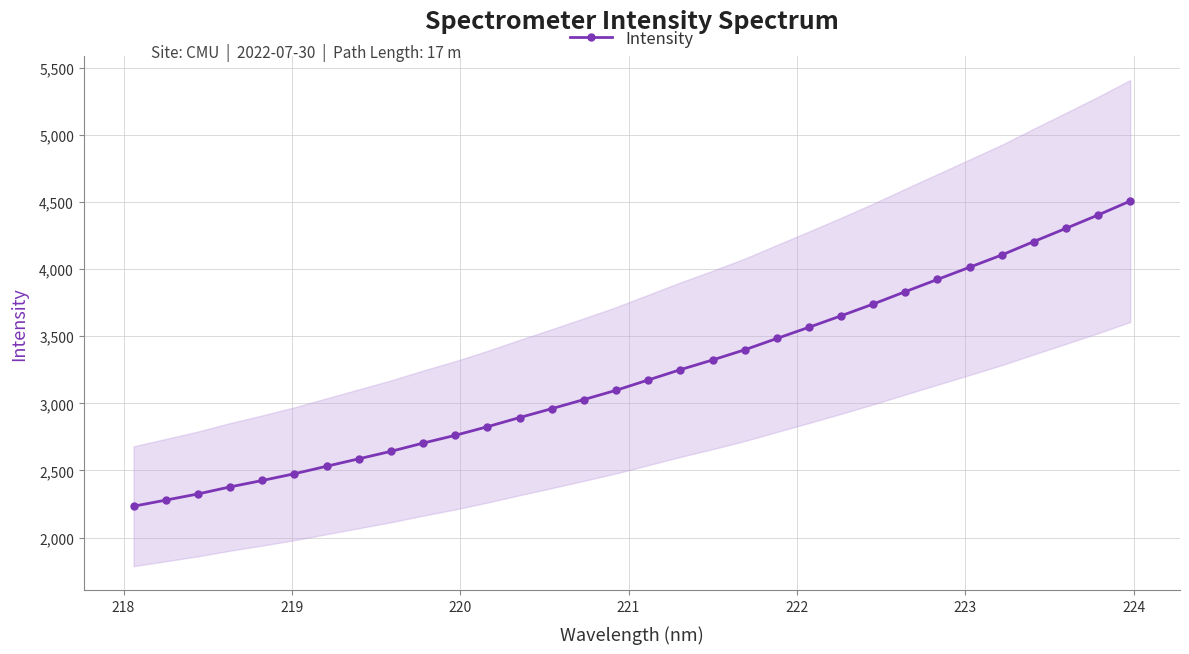

What is the value of the Intensity point at the 25th from the left?

3832.2